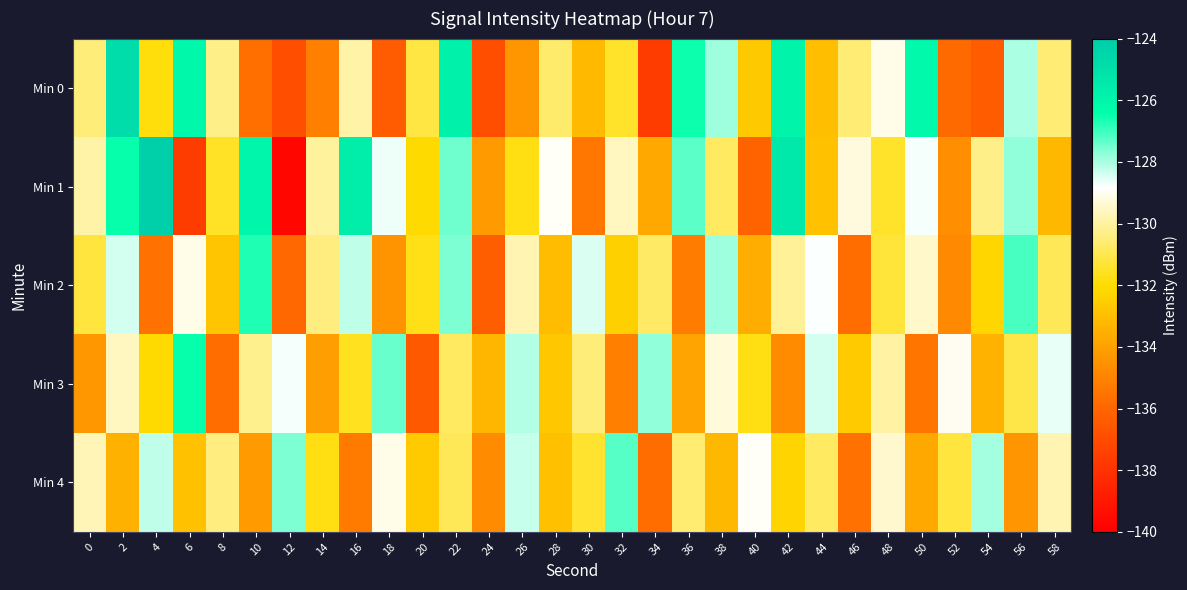

Count the number of data series in this chart.

5